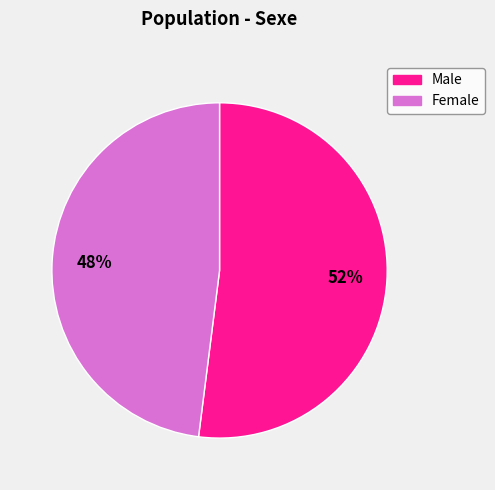

To the nearest percent, what is the difference between the largest and smallest slice percentages?

4%